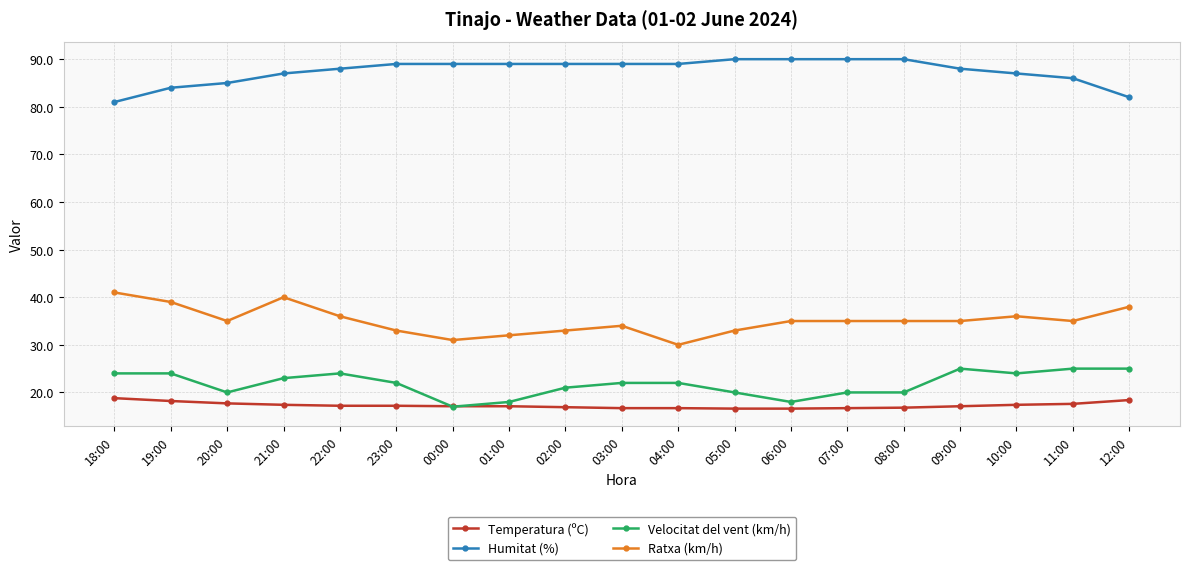

The Temperatura (ºC) series shows 27.3 at 02:00. True or false?

False